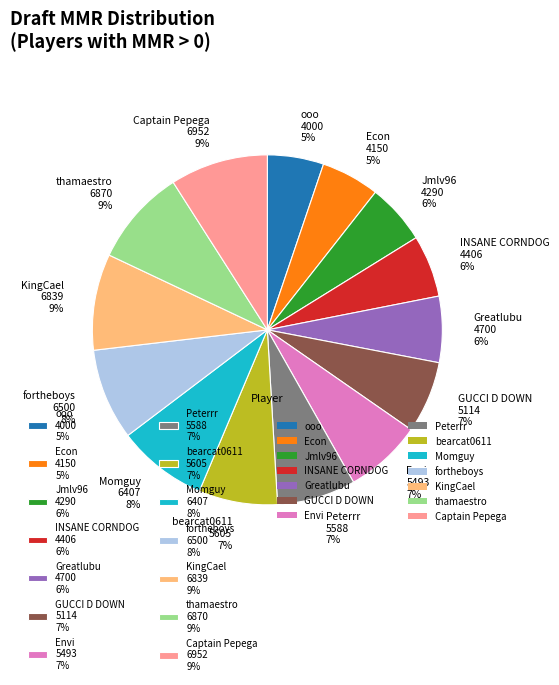

True or false: Momguy accounts for 1% of the total.

False